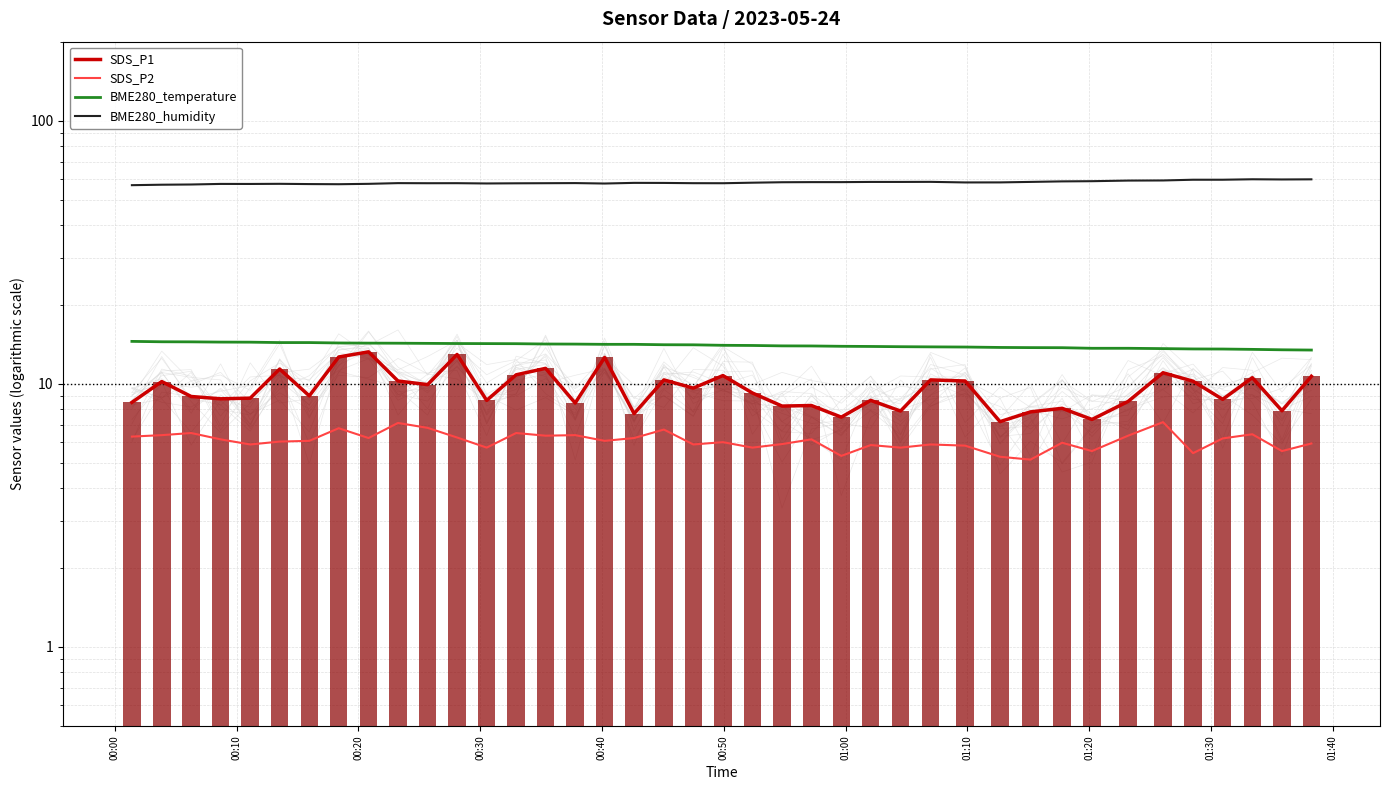

What is the sum of all BME280_humidity values?

2331.7